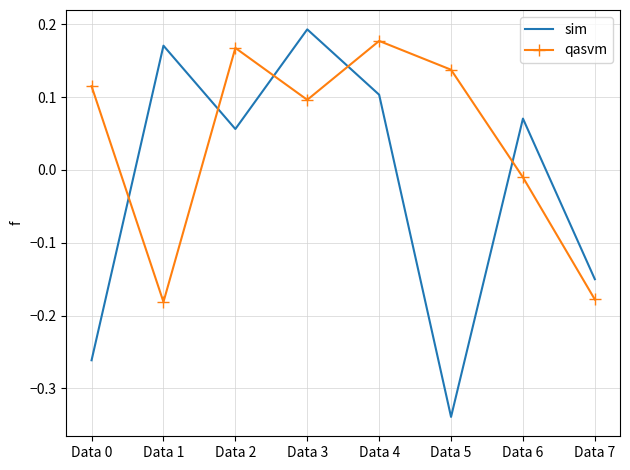

How many values in the sim series exceed 0?

5